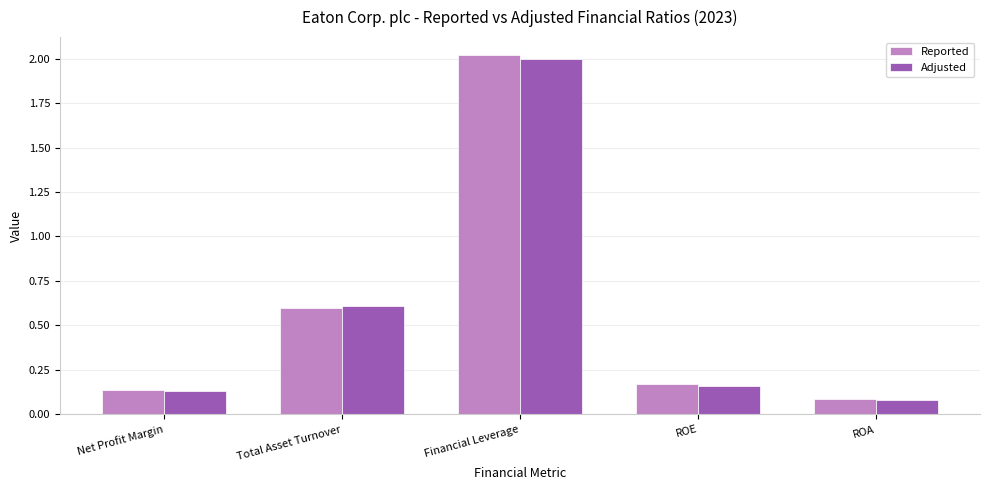

List the labels in order of Reported value, largest first.

Financial Leverage, Total Asset Turnover, ROE, Net Profit Margin, ROA